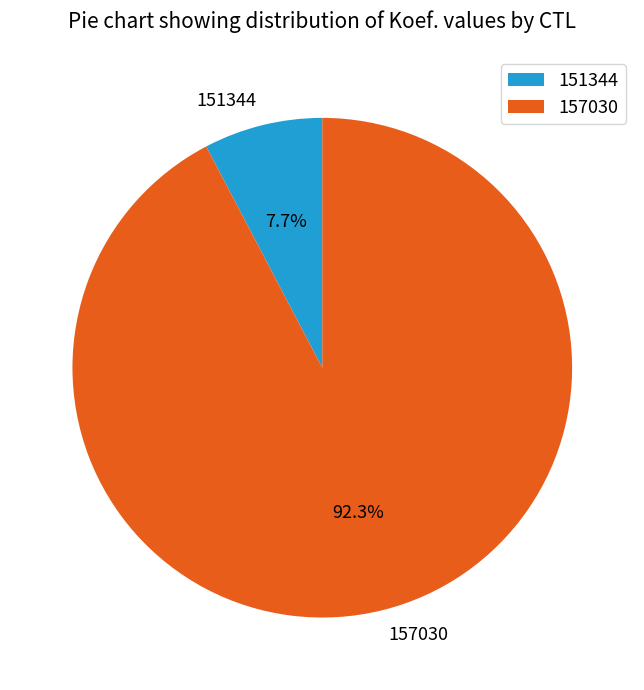

Does 157030 account for over 50% of the chart?

Yes